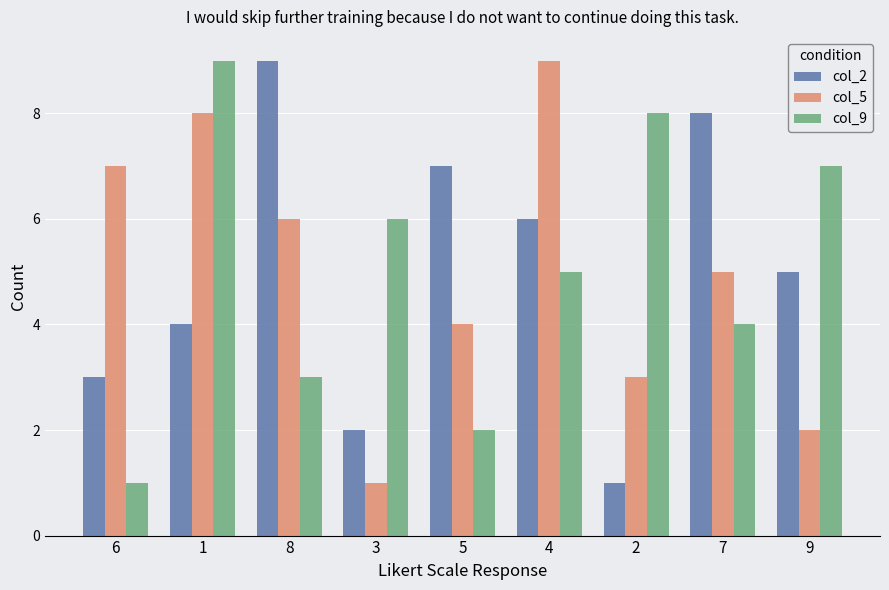

What value does the col_5 series have at 6?

7